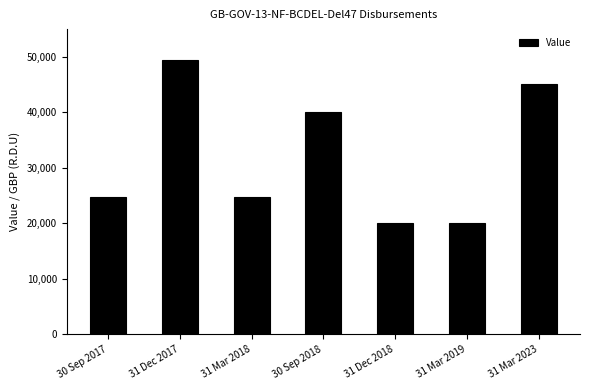

What is the value of the 7th bar from the left?

45141